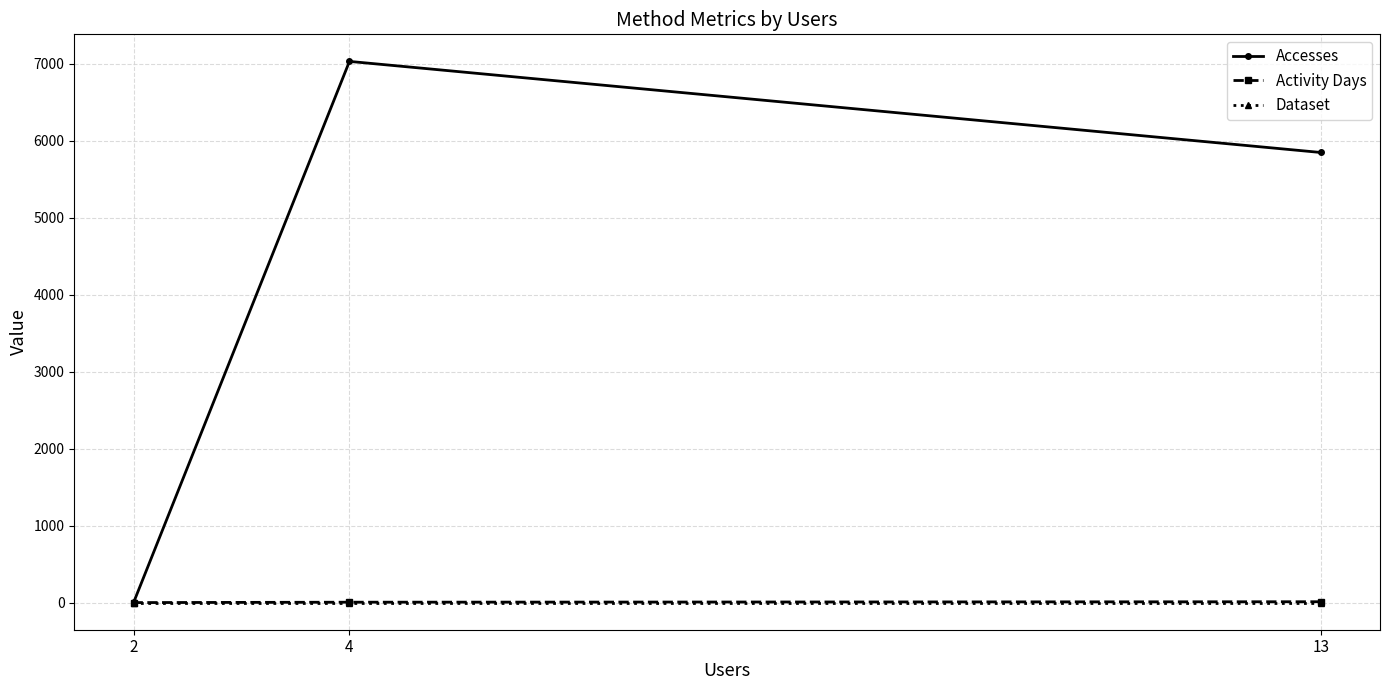

What value does the Accesses series have at 13, to the nearest 10?

5850